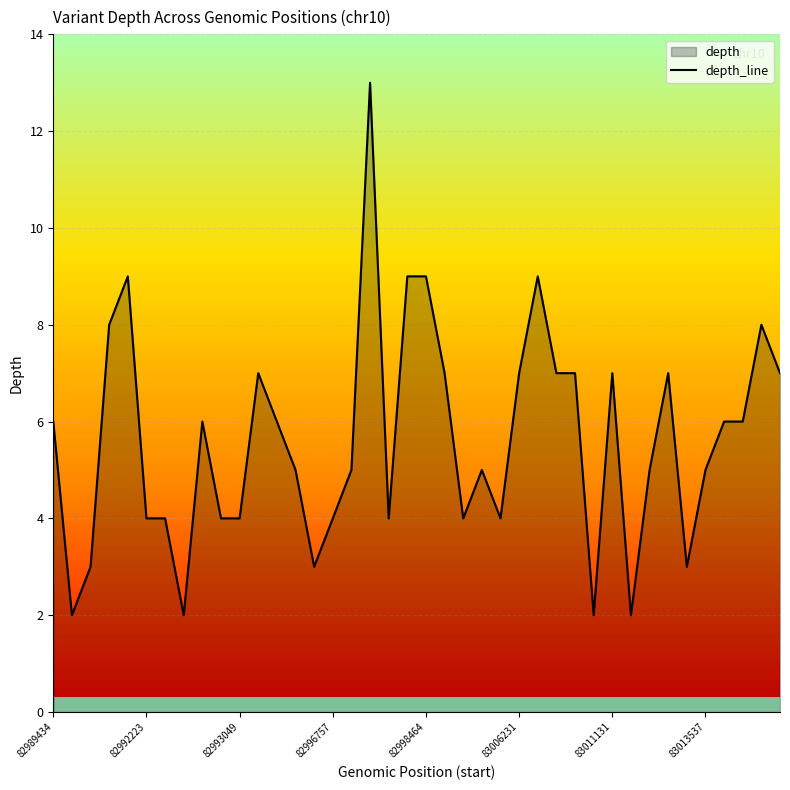

Read the value at 21, to the nearest 10.

10